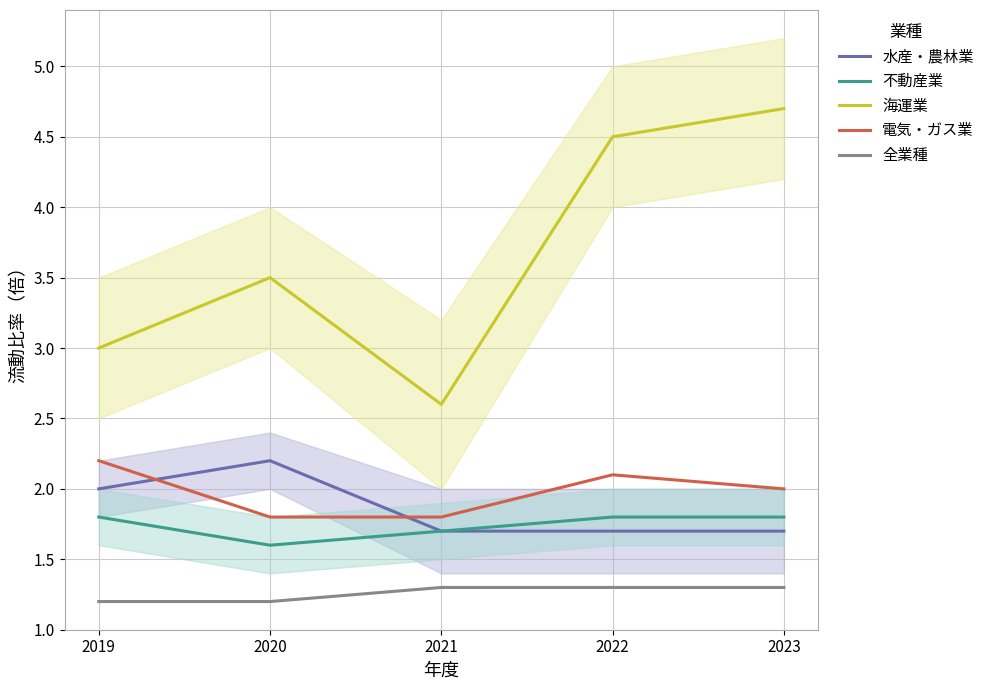

Which category has the highest value in the 不動産業 series?

2019